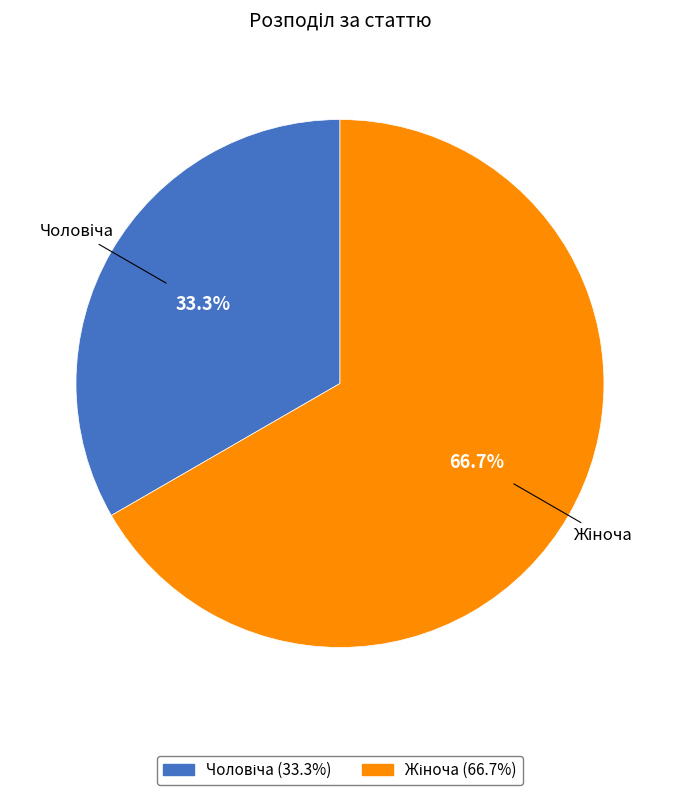

Is there any slice that represents more than half of the pie?

Yes